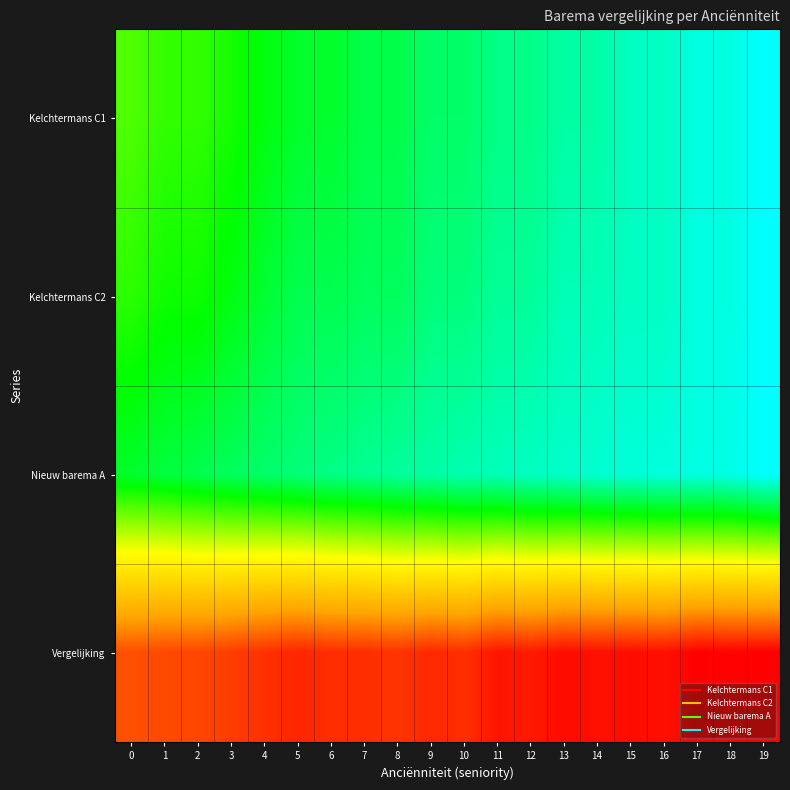

How many distinct data groups are displayed?

4